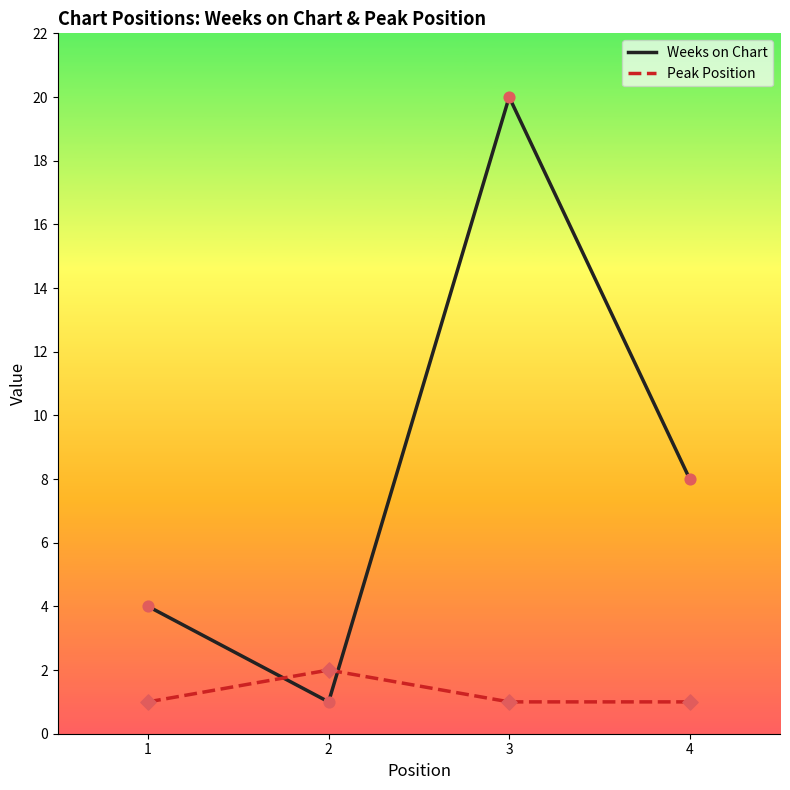

At which category is the sum across all series the highest?

3